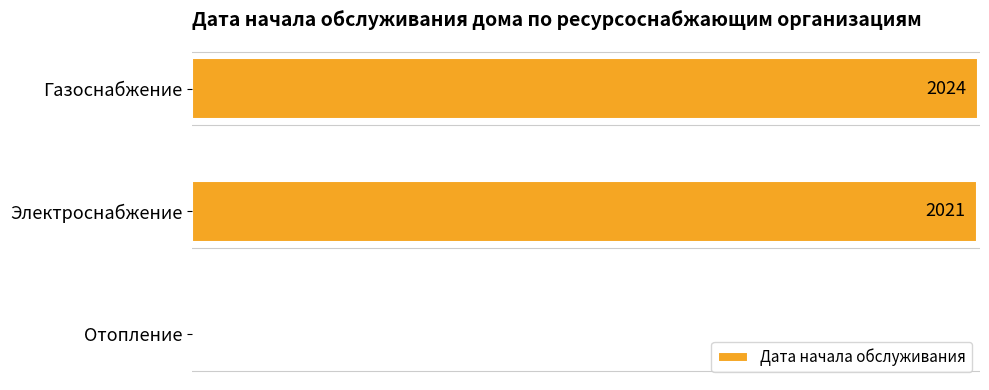

Which has a higher value, Газоснабжение or Отопление?

Газоснабжение